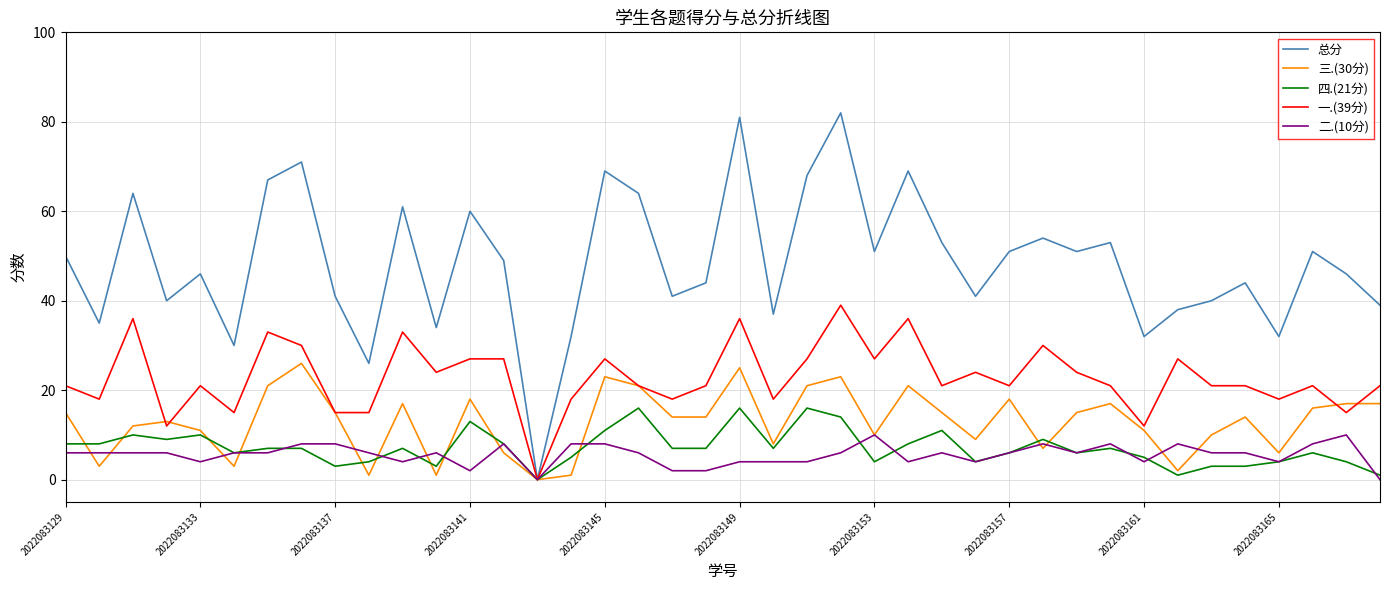

Which series has the largest range (max minus min)?

总分